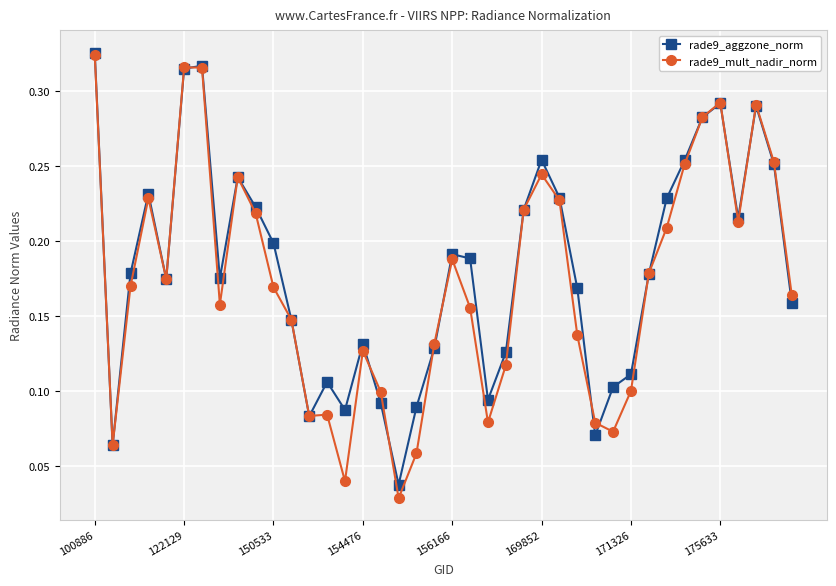

Count the rade9_aggzone_norm values in the range 0 to 1.

40